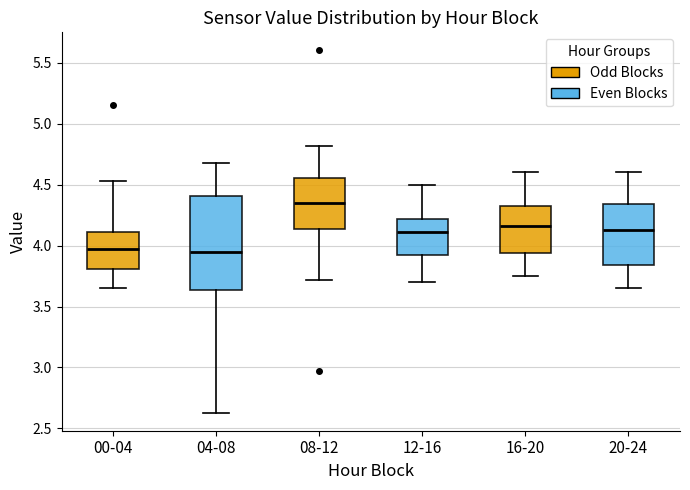

Reading left to right, transcribe this box plot: for each box, give where its median line is, the range the box spans, and where its two whiskers end, as read against the y-axis. The values are not printed on the chart, so give them approximately, as read against the axis.

00-04: median 4.00, box 3.80 to 4.10, whiskers 3.65 to 4.55
04-08: median 3.95, box 3.65 to 4.40, whiskers 2.65 to 4.70
08-12: median 4.35, box 4.15 to 4.55, whiskers 3.70 to 4.80
12-16: median 4.10, box 3.95 to 4.20, whiskers 3.70 to 4.50
16-20: median 4.15, box 3.95 to 4.35, whiskers 3.75 to 4.60
20-24: median 4.15, box 3.85 to 4.35, whiskers 3.65 to 4.60